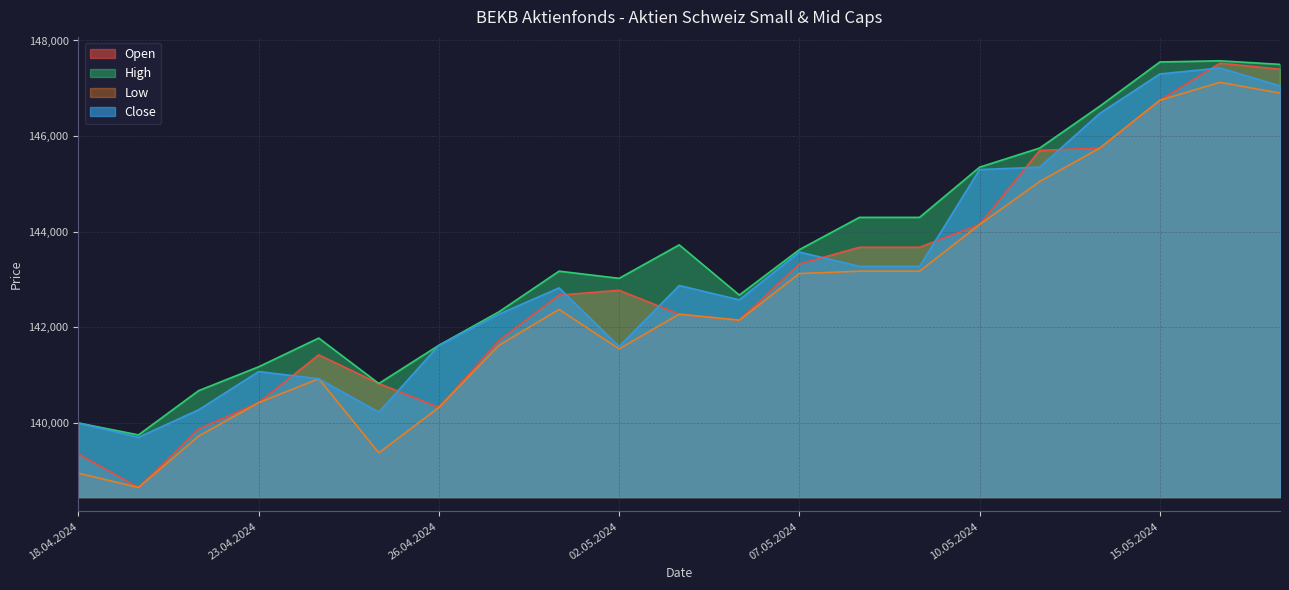

Reading left to right, list all the values displayed in this chart.

Open: 139350	138650	139875	140425	141425	140825	140325	141725	142675	142775	142275	142150	143325	143675	143675	144150	145700	145750	146750	147525	147400
High: 140000	139750	140675	141175	141775	140825	141625	142325	143175	143025	143725	142675	143625	144300	144300	145350	145750	146625	147550	147575	147500
Low: 138950	138650	139725	140425	140925	139375	140325	141625	142375	141550	142275	142150	143125	143175	143175	144150	145050	145750	146750	147125	146900
Close: 140000	139700	140275	141075	140925	140225	141625	142275	142825	141600	142875	142575	143575	143275	143275	145300	145350	146475	147300	147425	147050